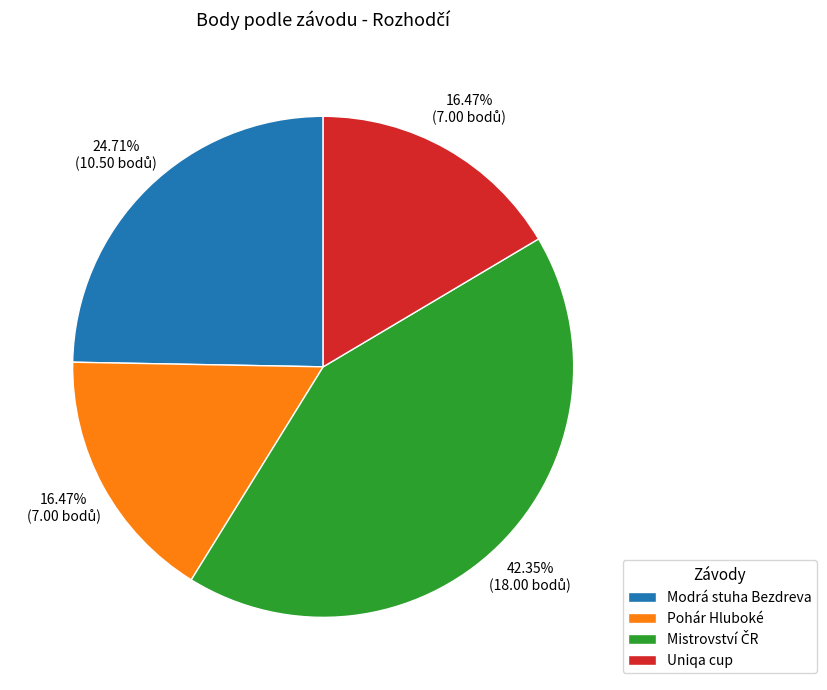

Do Modrá stuha Bezdreva and Pohár Hluboké together represent more than half of the pie?

No